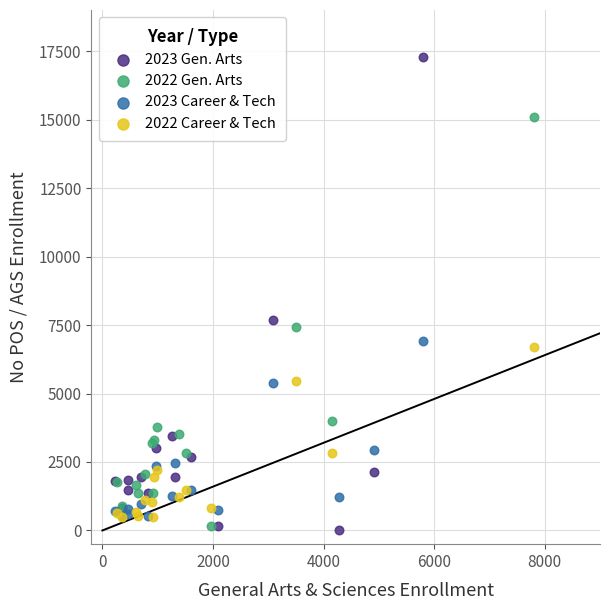

What are all the series names shown in the legend?

2023 Gen. Arts, 2022 Gen. Arts, 2023 Career & Tech, 2022 Career & Tech